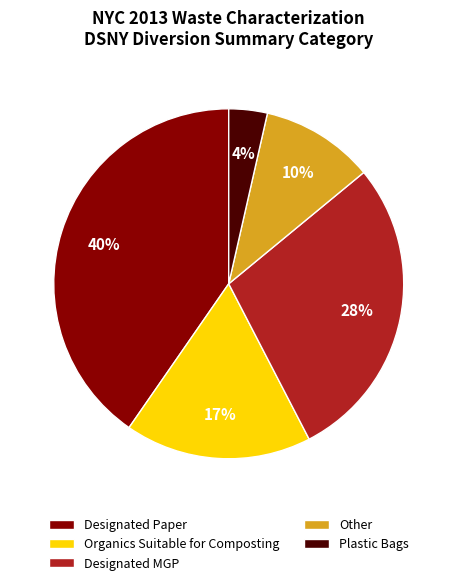

How many slices are in this pie chart?

5